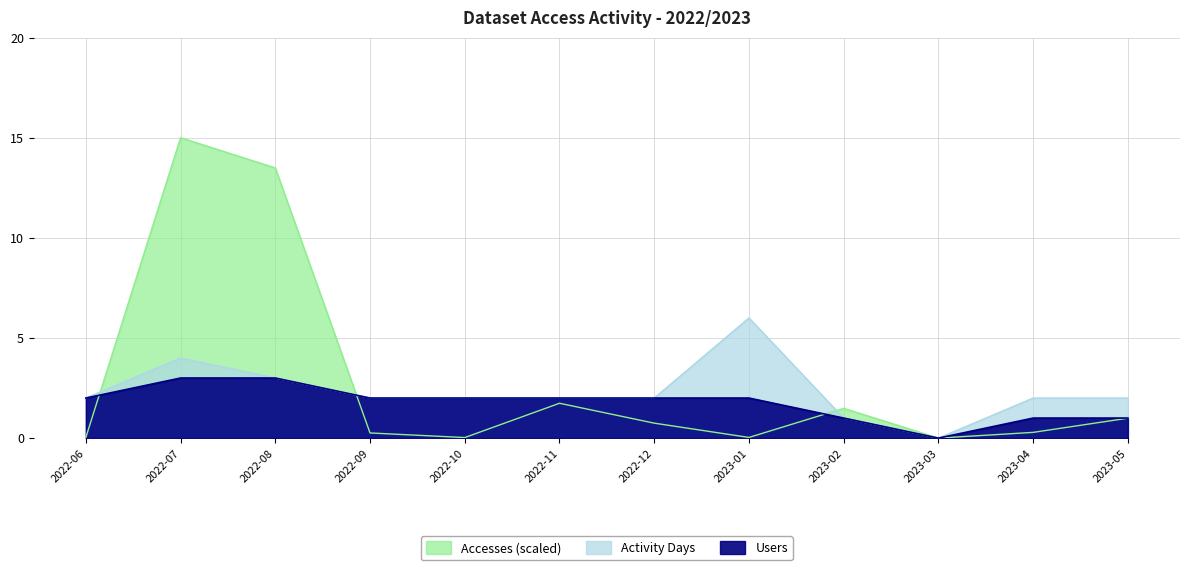

Does the chart display data point markers on the line(s)?

No